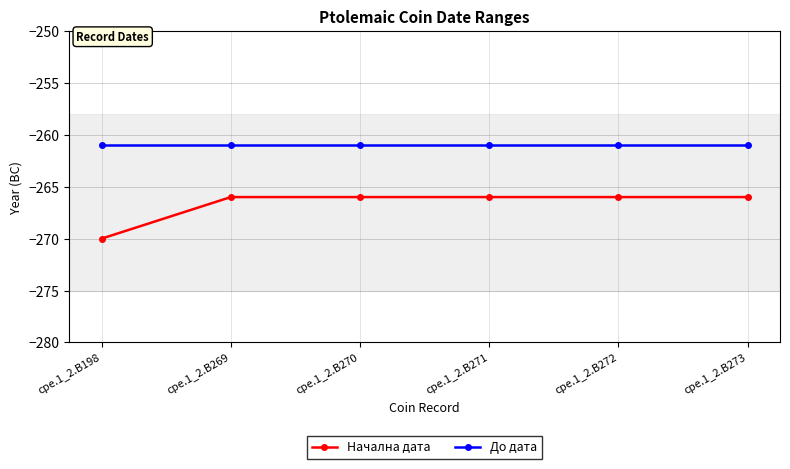

The Начална дата series shows -270 at cpe.1_2.B198. True or false?

True